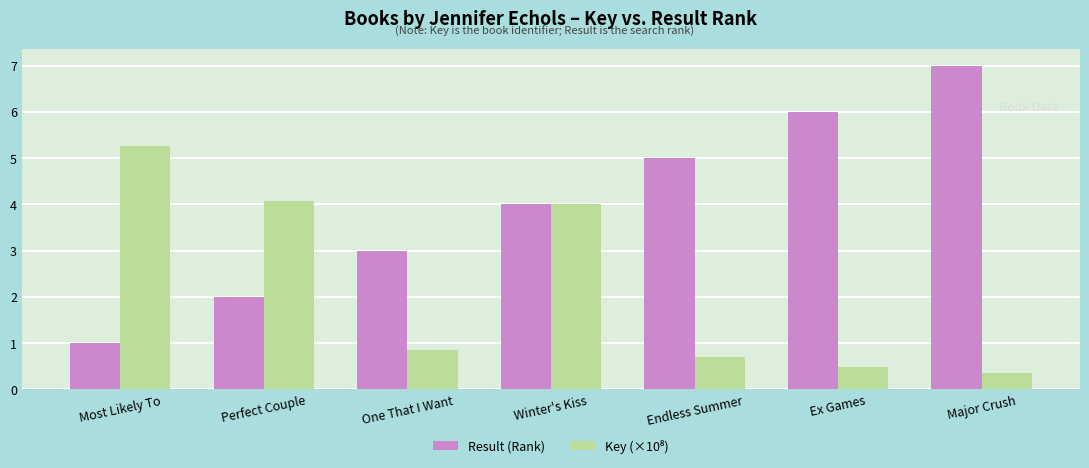

What value does the Result (Rank) series have at Perfect Couple?

2.0